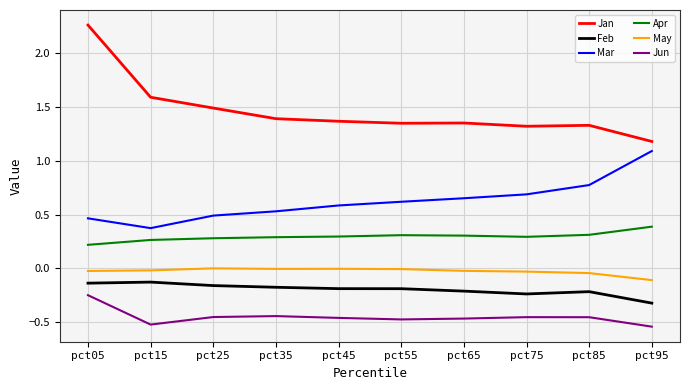

At how many categories does at least one series exceed 0?

10